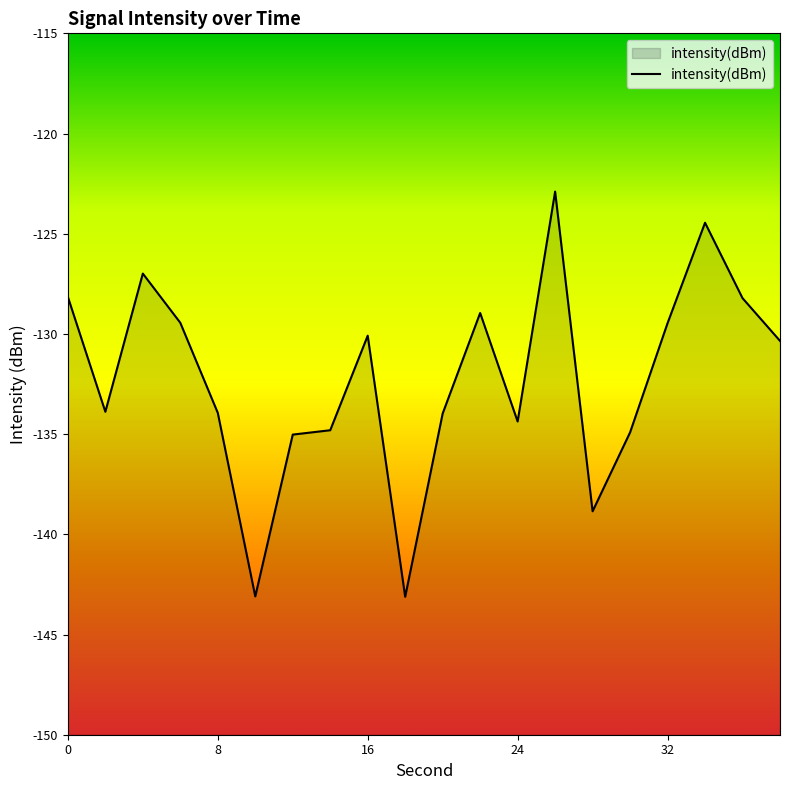

Reading left to right, extract all data points from this chart.

-128.2	-133.9	-127.0	-129.4	-133.9	-143.1	-135.0	-134.8	-130.1	-143.1	-134.0	-129.0	-134.4	-122.9	-138.9	-134.9	-129.5	-124.5	-128.2	-130.3